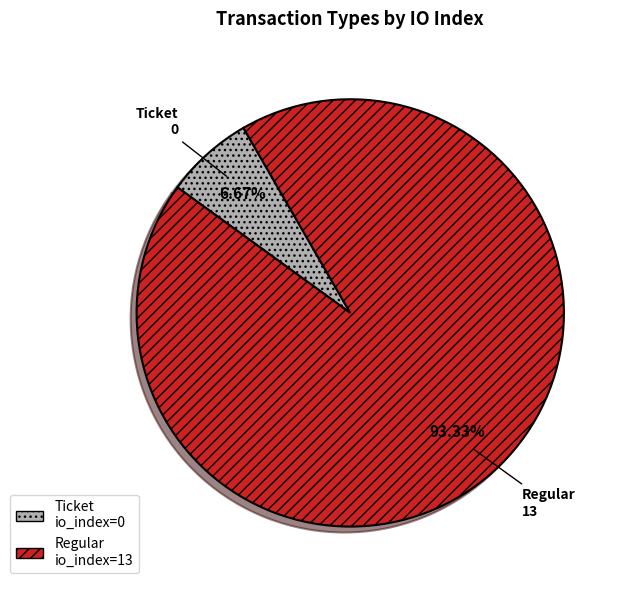

Which slice represents more than half of the pie?

Regular